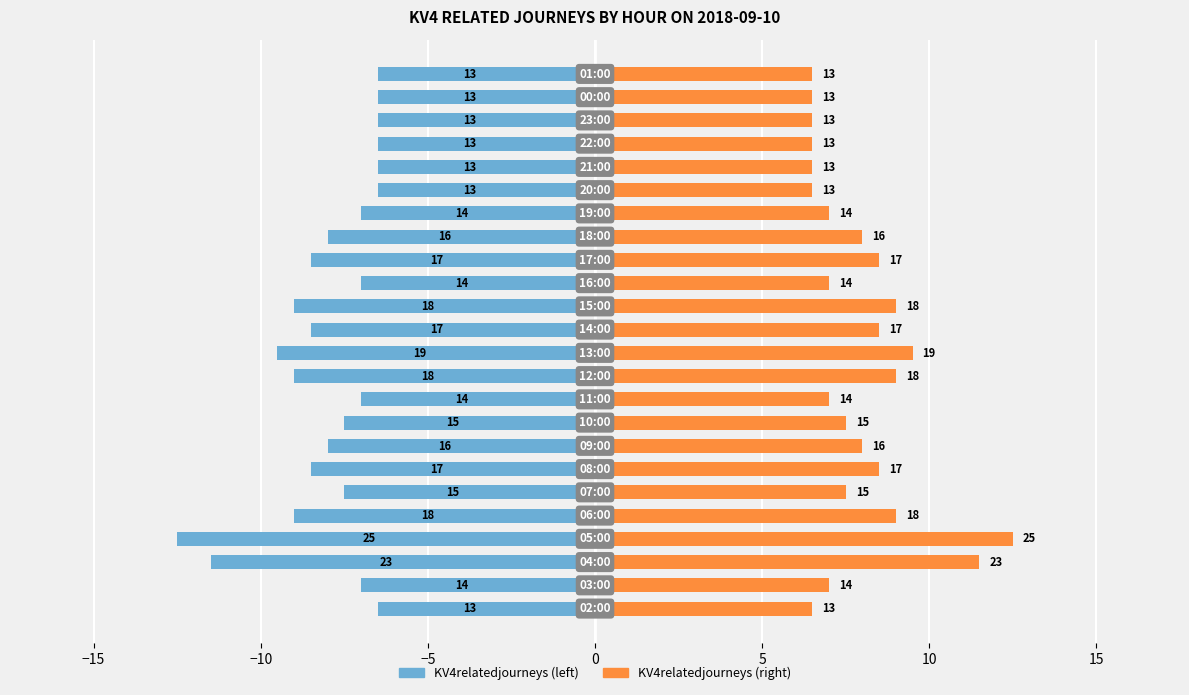

How many categories are shown in the chart?

24